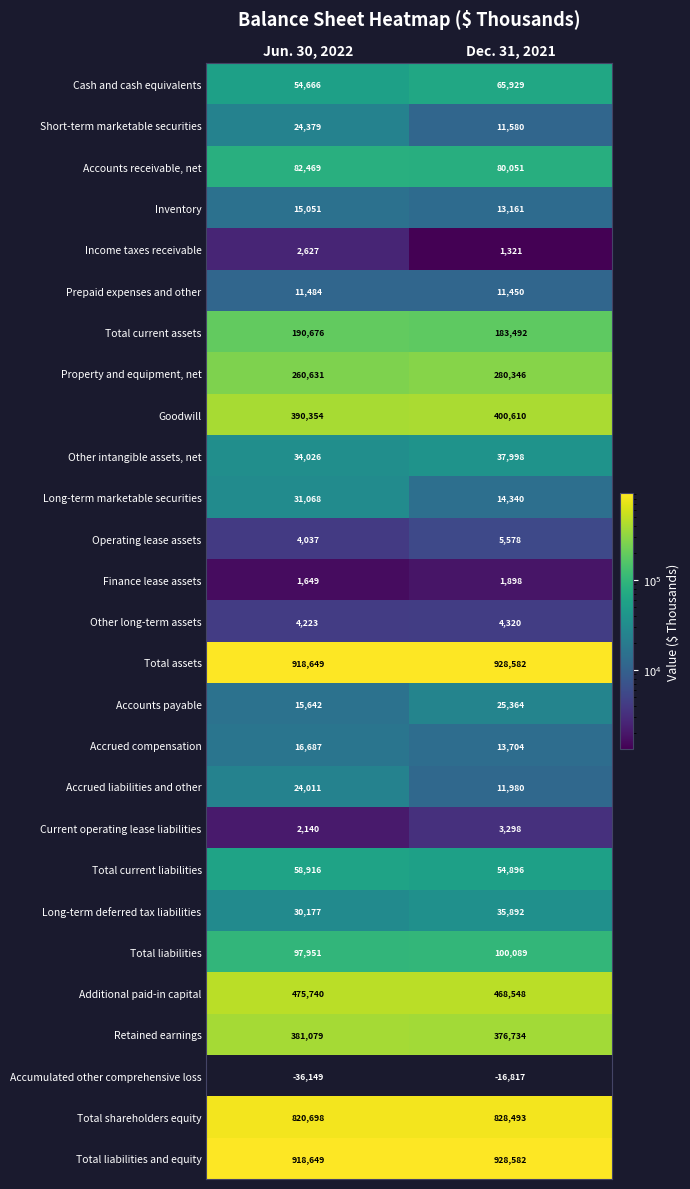

Read the Total current assets value at Dec. 31, 2021, to the nearest 50.

183500